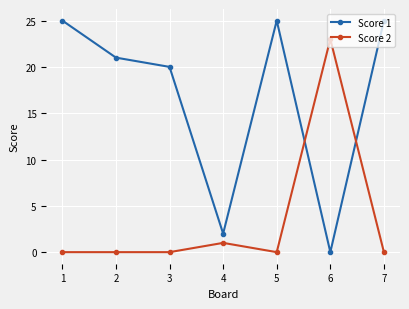

The Score 2 series shows 40 at 6. True or false?

False